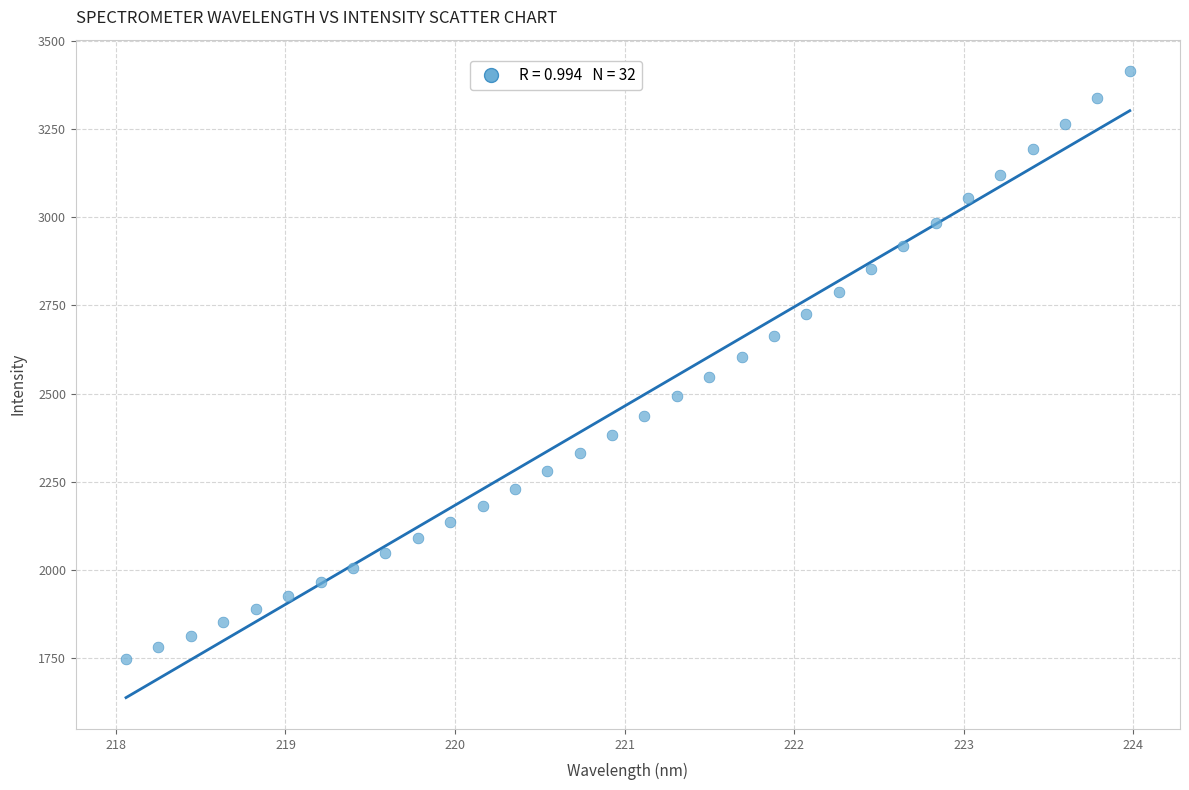

What is the range of X values (max minus min)?

5.9